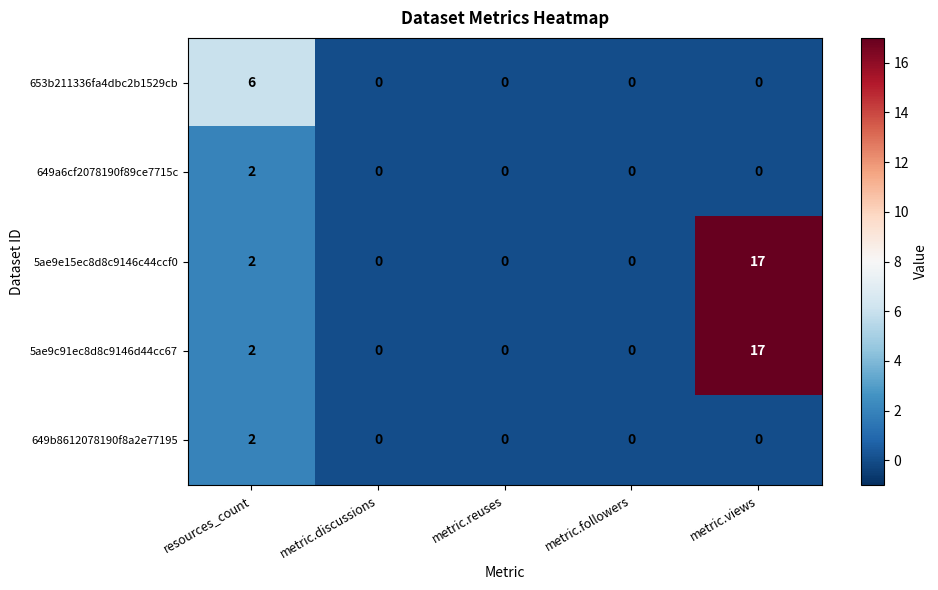

Which category has the highest value in the 5ae9e15ec8d8c9146c44ccf0 series?

metric.views